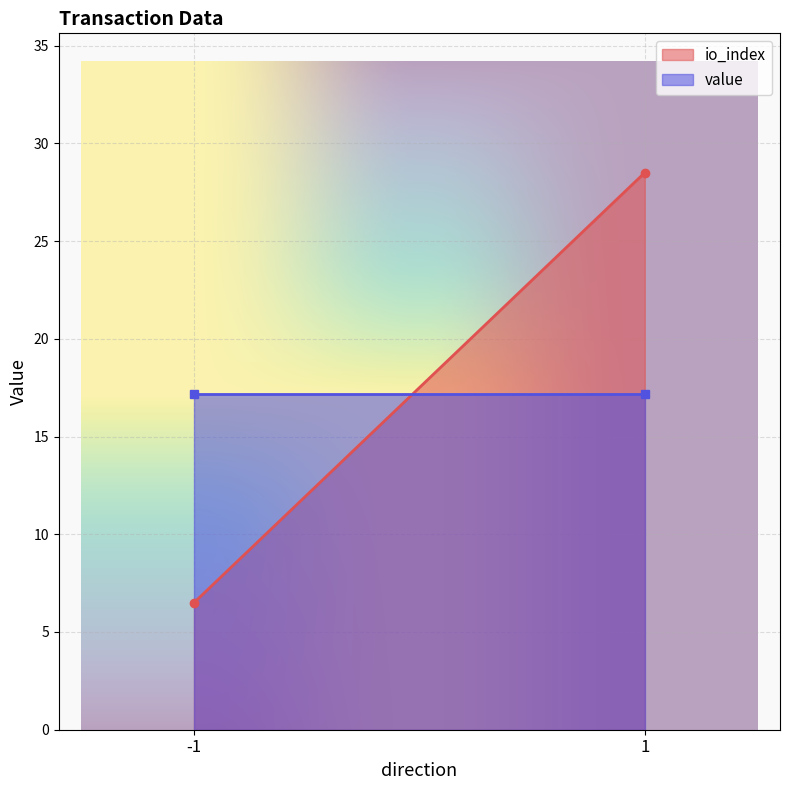

Which category has the highest value in the value series?

-1